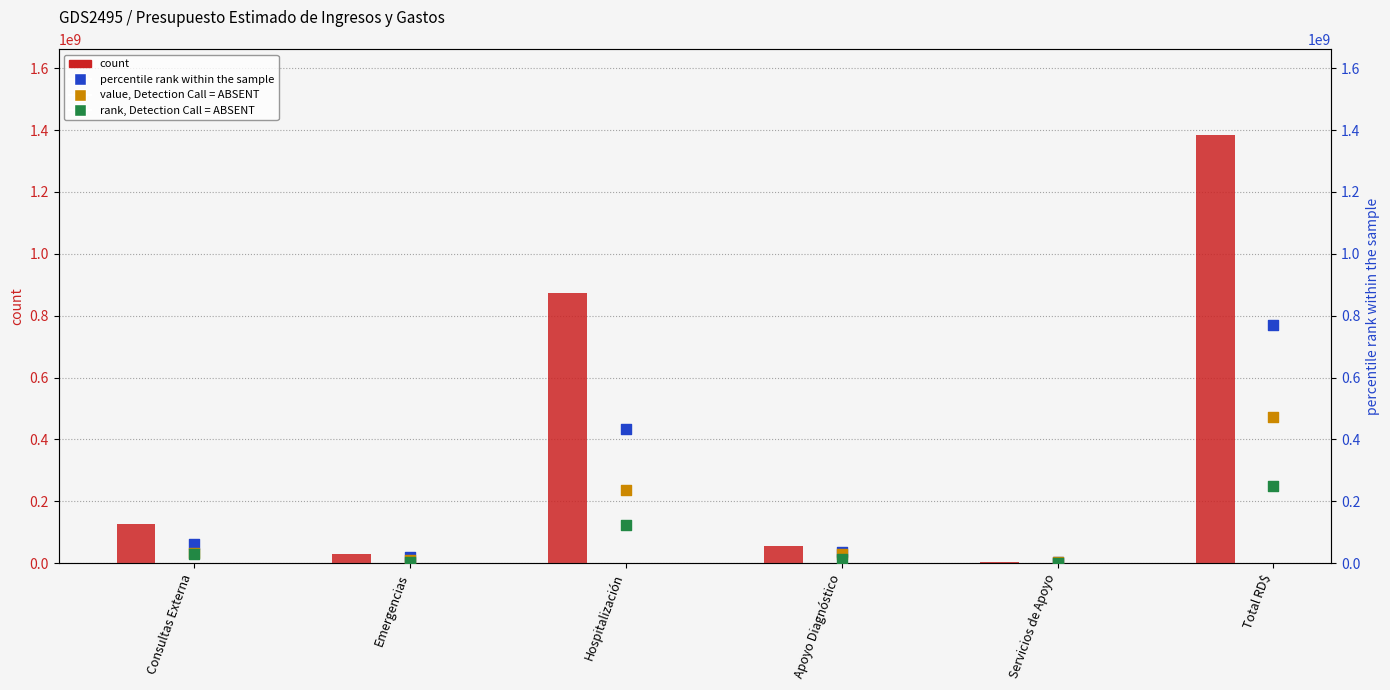

Which series has the largest total across all categories?

Egresos